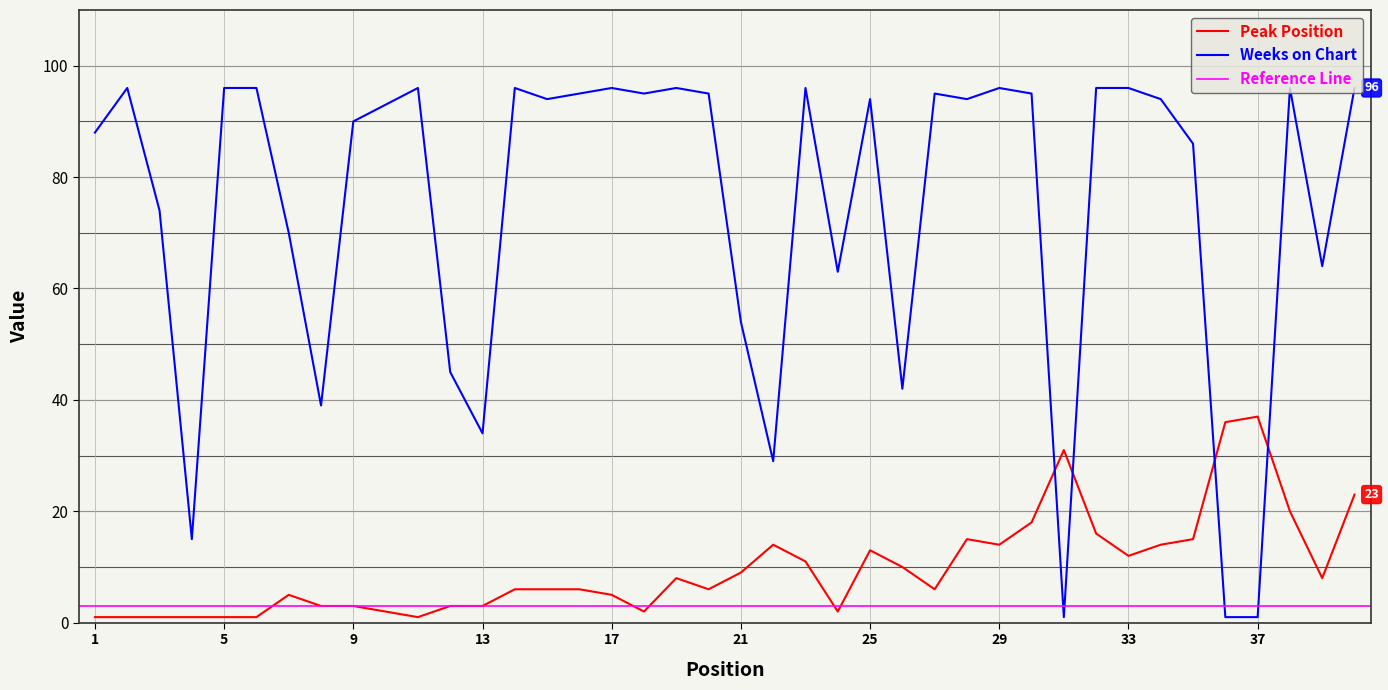

Does the chart have visible grid lines?

Yes